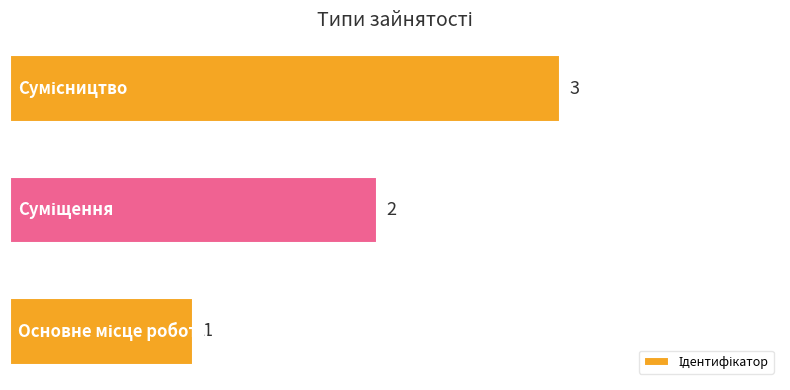

Count the values in the range 1 to 3.

3